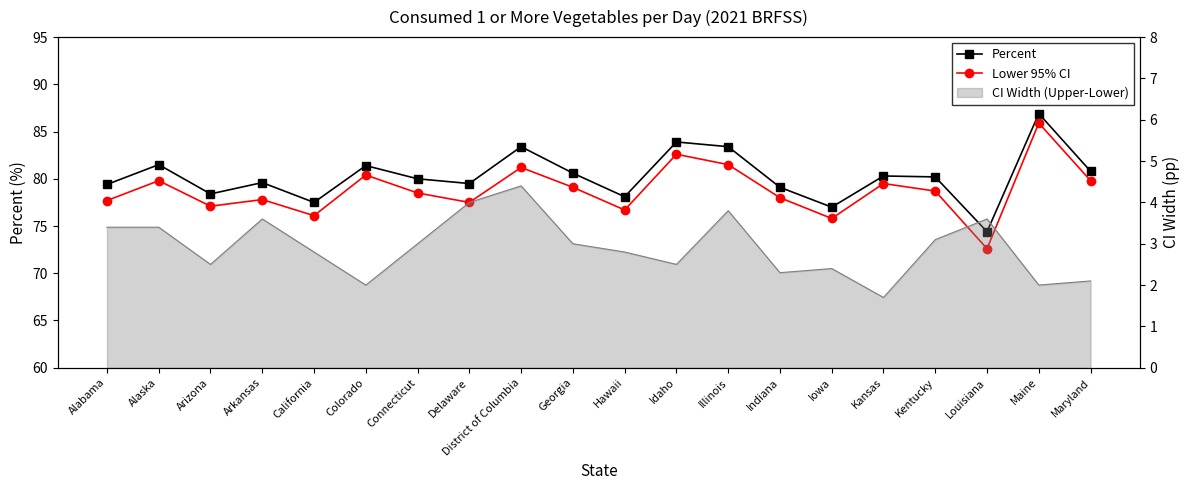

Does the chart have visible grid lines?

No